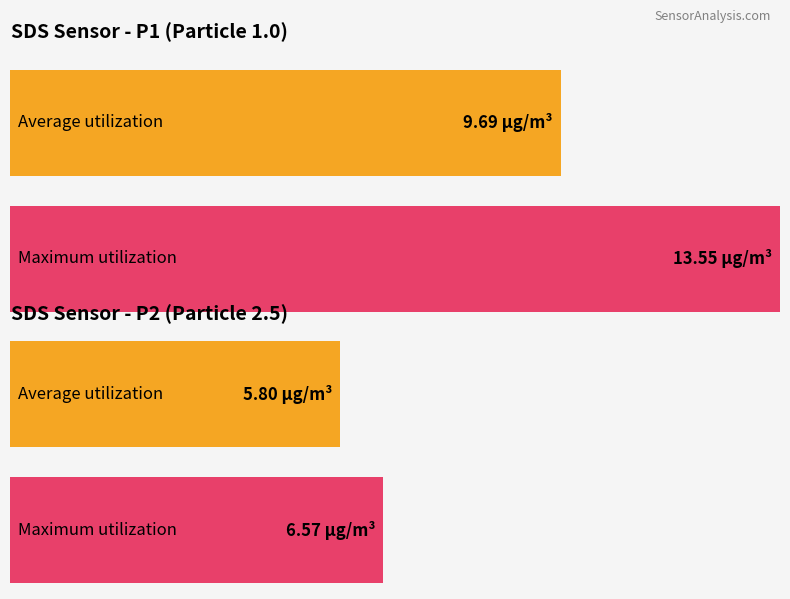

Which series has the largest total across all categories?

Maximum utilization